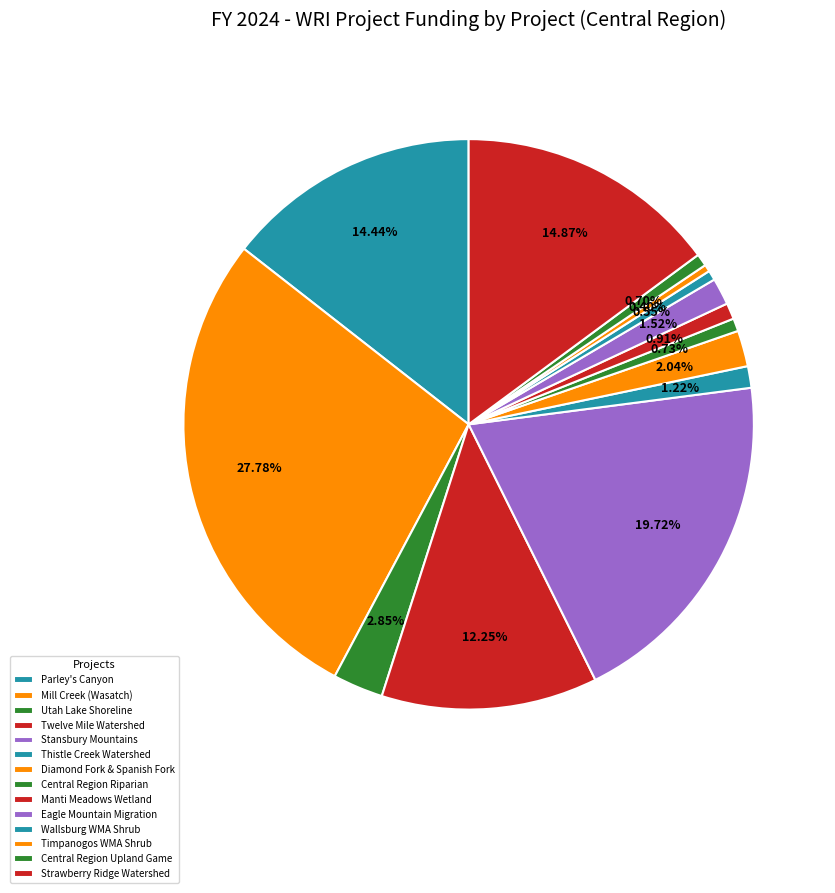

Count the number of slices in the pie.

14